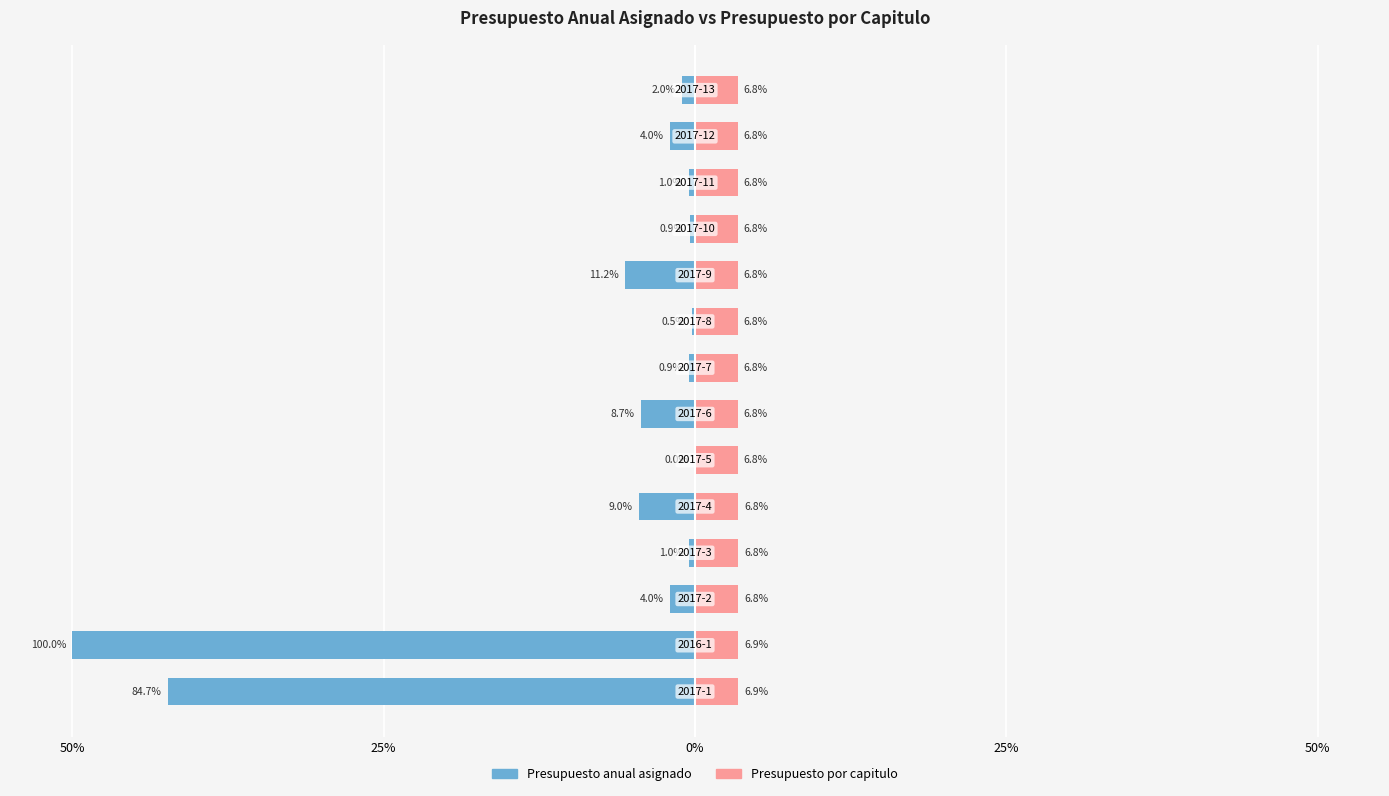

The Presupuesto por capitulo series shows 3.4 at 11. True or false?

True